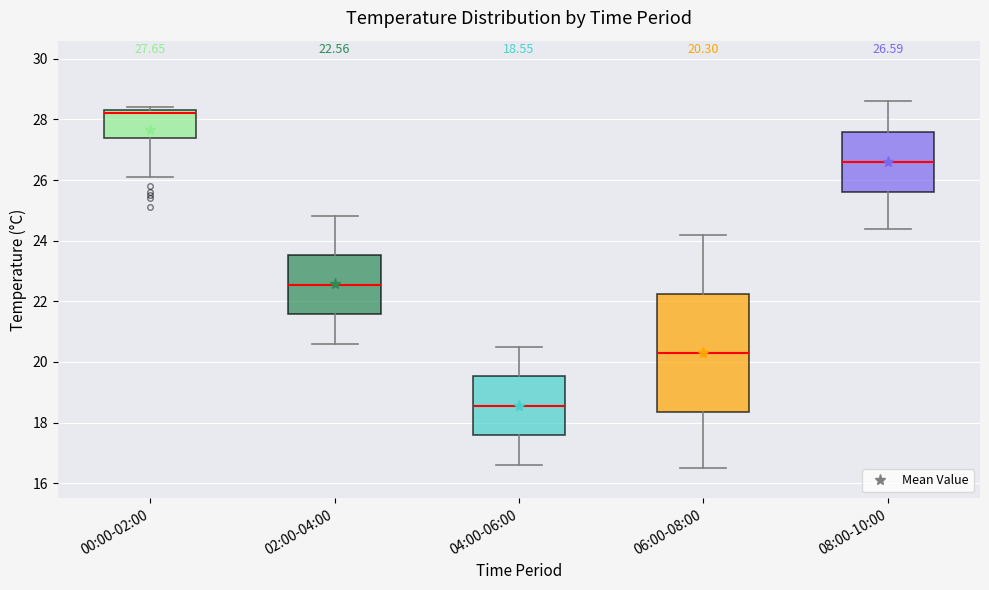

Which box's median line is the lowest?

04:00-06:00